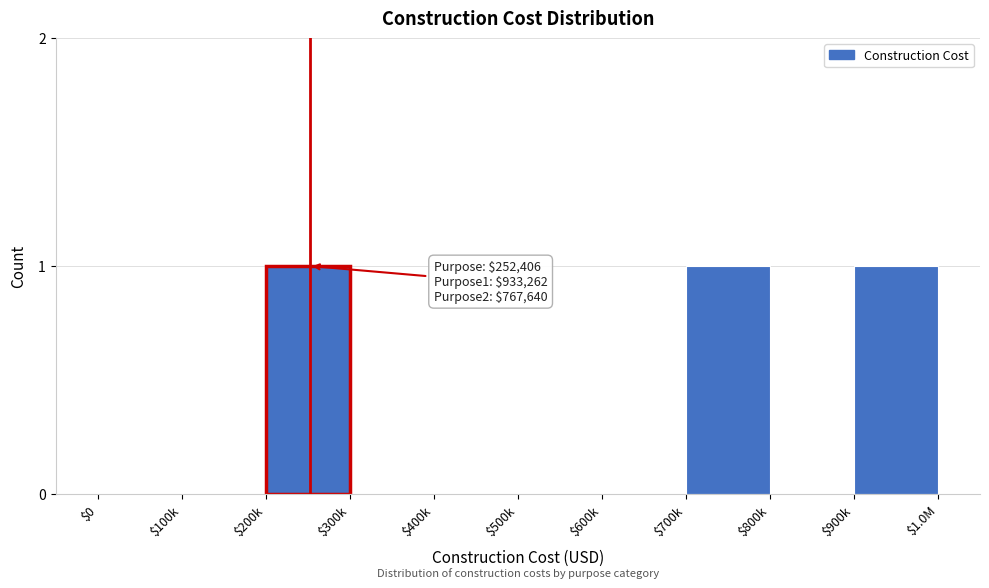

True or false: the data shows 1 at $900k.

True